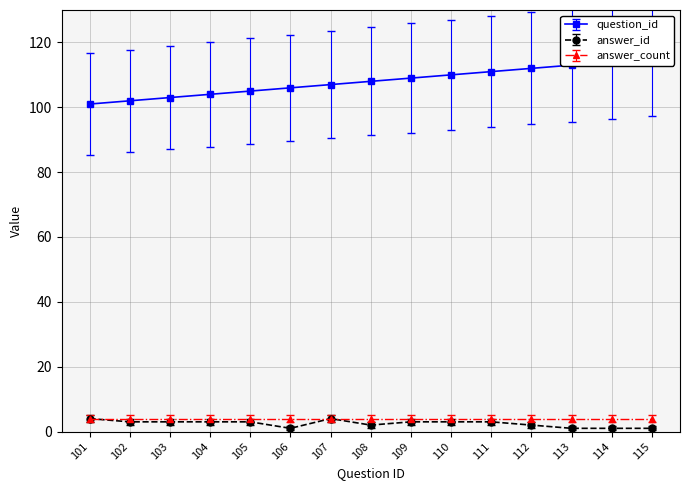

Reading left to right, transcribe all the data shown in this chart.

question_id: 101=101	102=102	103=103	104=104	105=105	106=106	107=107	108=108	109=109	110=110	111=111	112=112	113=113	114=114	115=115
answer_id: 101=4	102=3	103=3	104=3	105=3	106=1	107=4	108=2	109=3	110=3	111=3	112=2	113=1	114=1	115=1